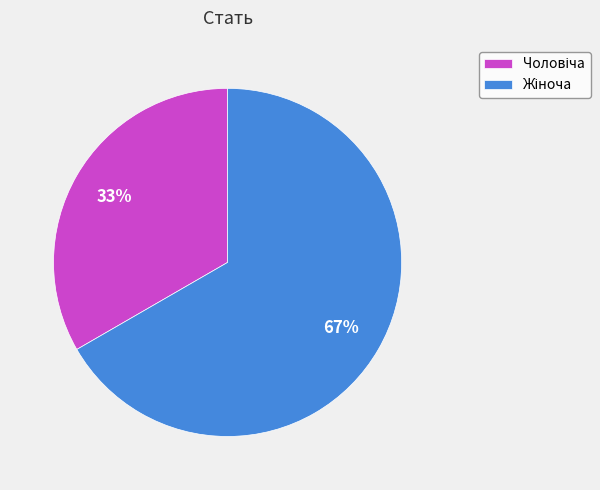

To the nearest percent, what is the average slice percentage?

50%